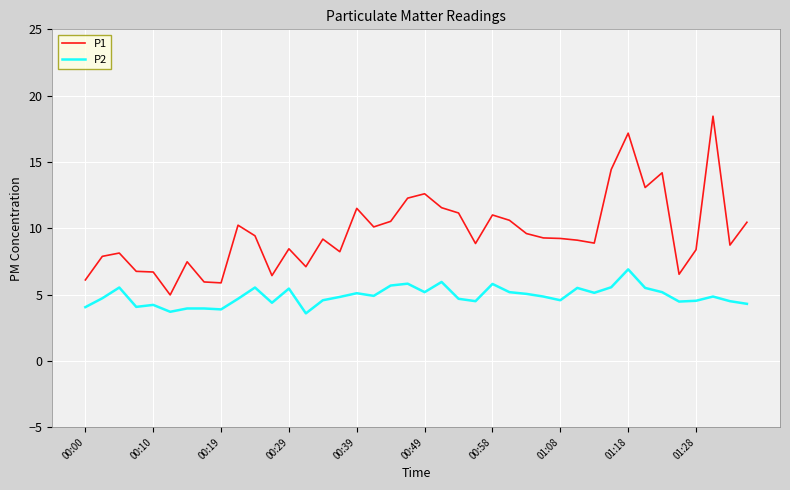

How many lines are shown in the chart?

2